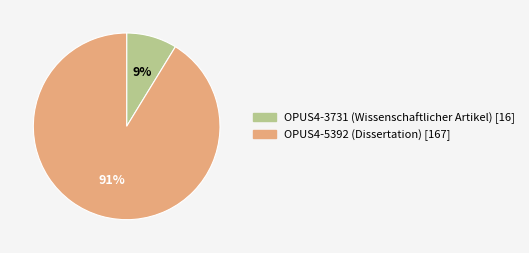

Count the number of slices in the pie.

2